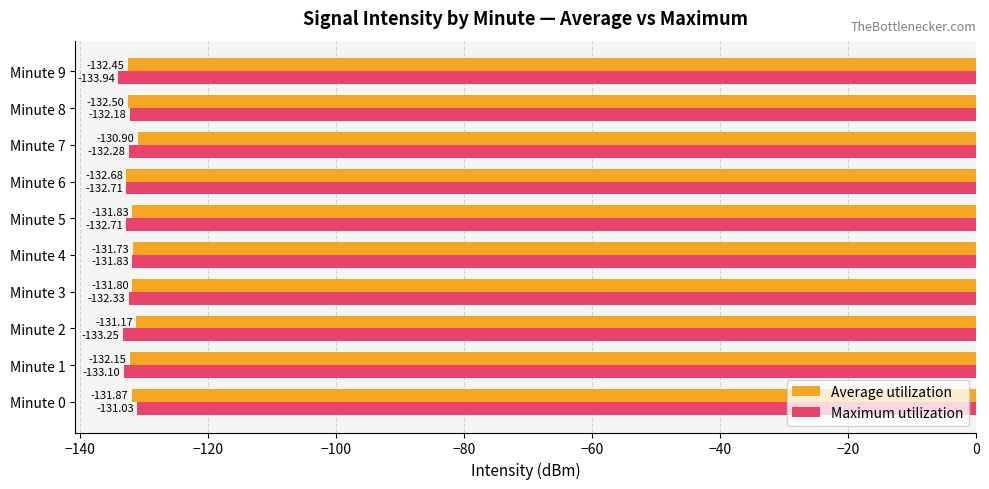

Which series has the widest spread of values?

Maximum utilization